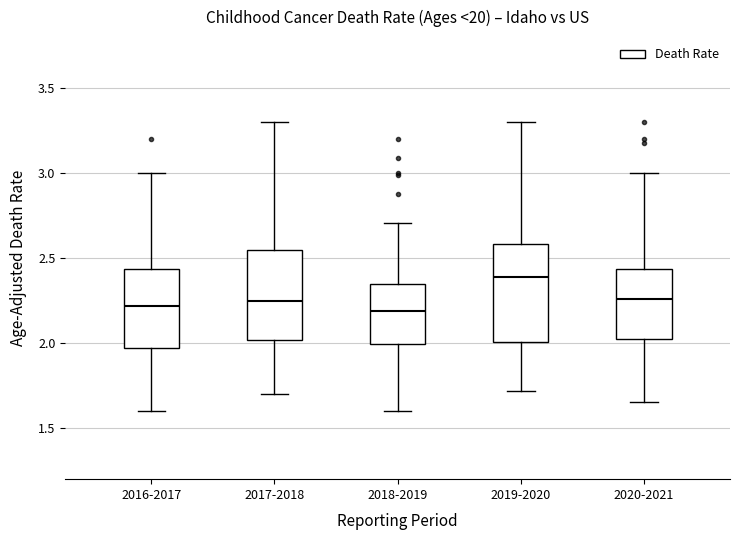

Which box has the highest median line?

2019-2020